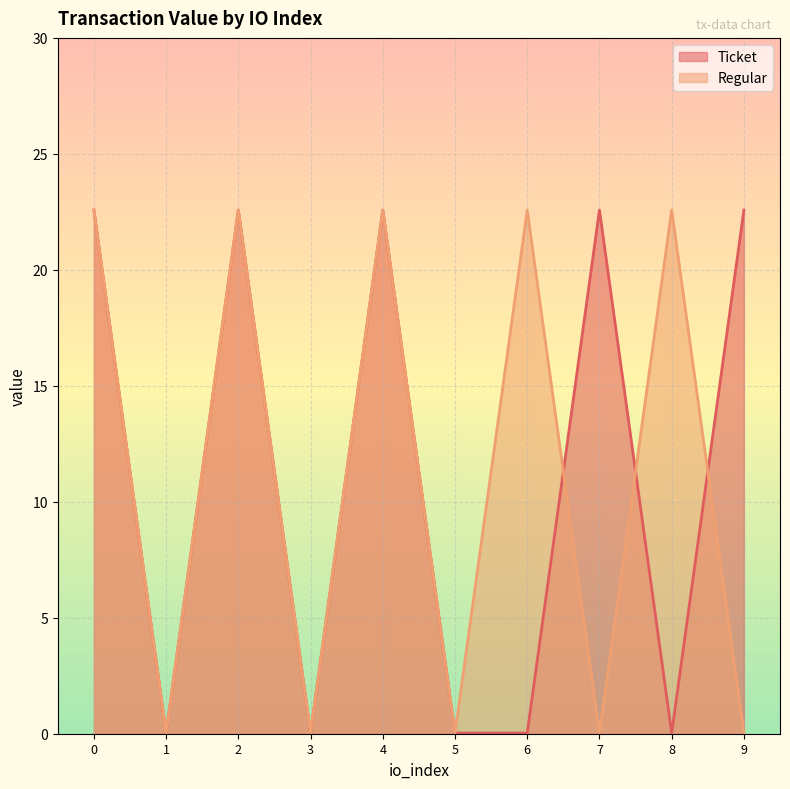

Which series changed the most between 4 and 7?

Regular